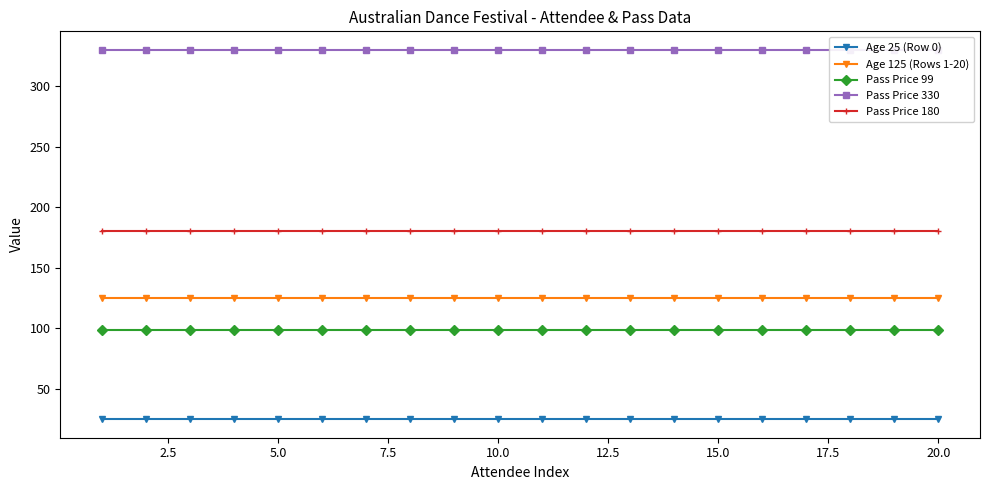

True or false: Age 25 (Row 0) has a value of 25 at 13.

True